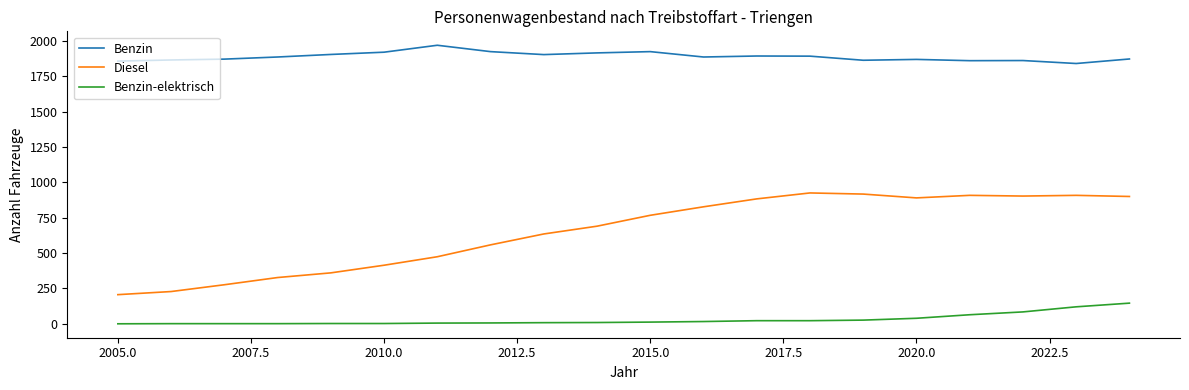

What is the greatest value displayed?

1969